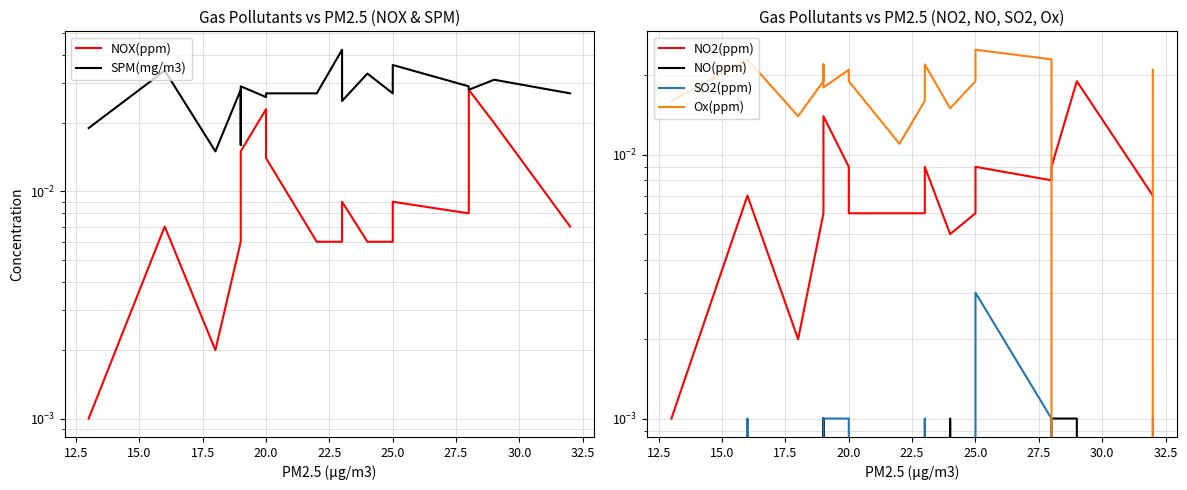

What are all the series names shown in the legend?

NOX(ppm), SPM(mg/m3), NO2(ppm), NO(ppm), SO2(ppm), Ox(ppm)